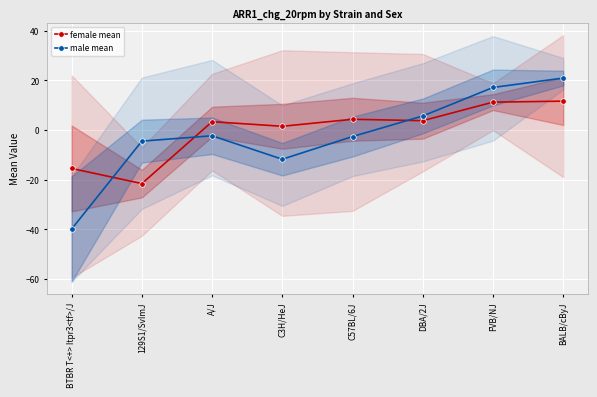

Where is female mean nearest to the value -5?

C3H/HeJ